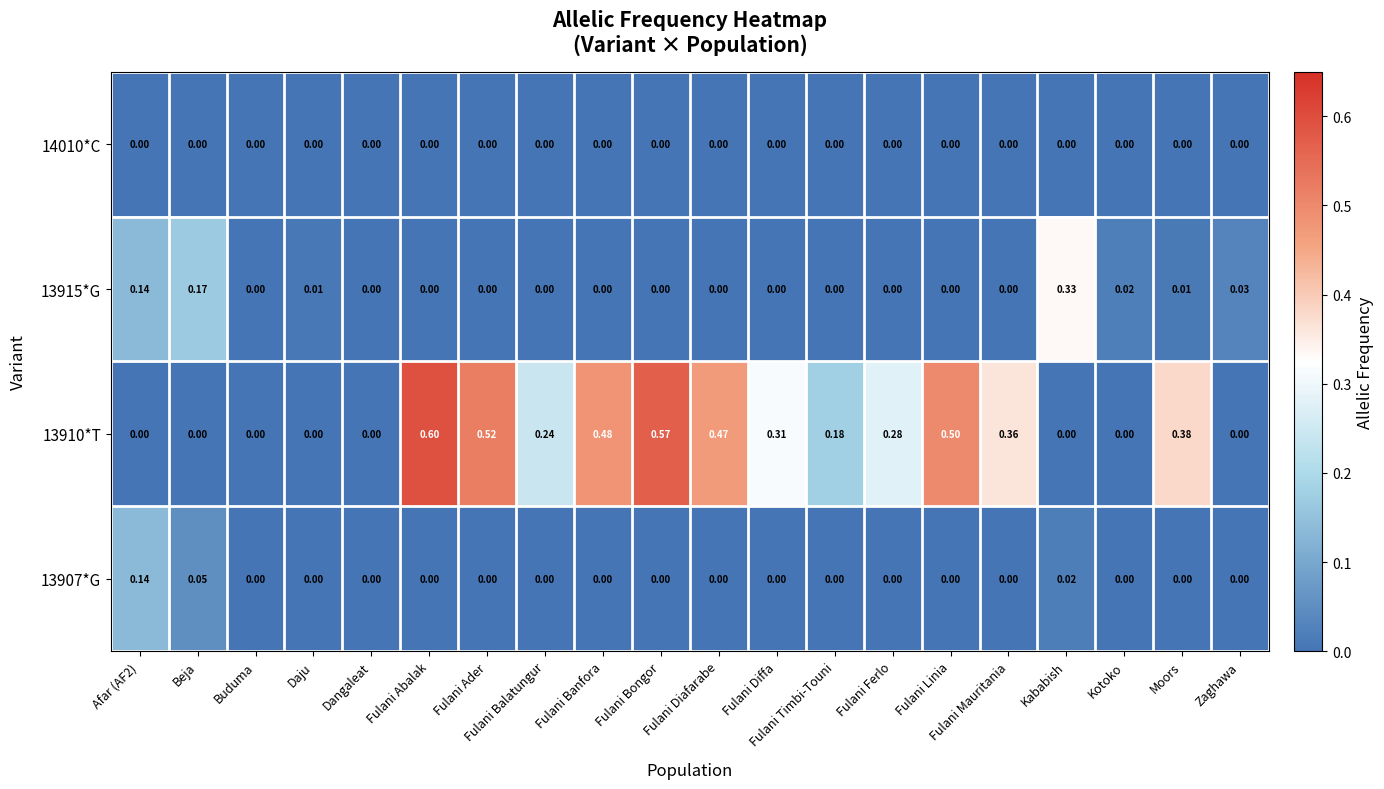

Is the value of 13910*T at Fulani Diffa greater than the value of 14010*C at Fulani Diafarabe?

Yes